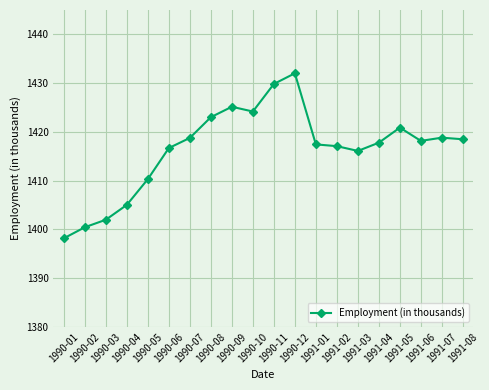

Count the number of categories in the chart.

20